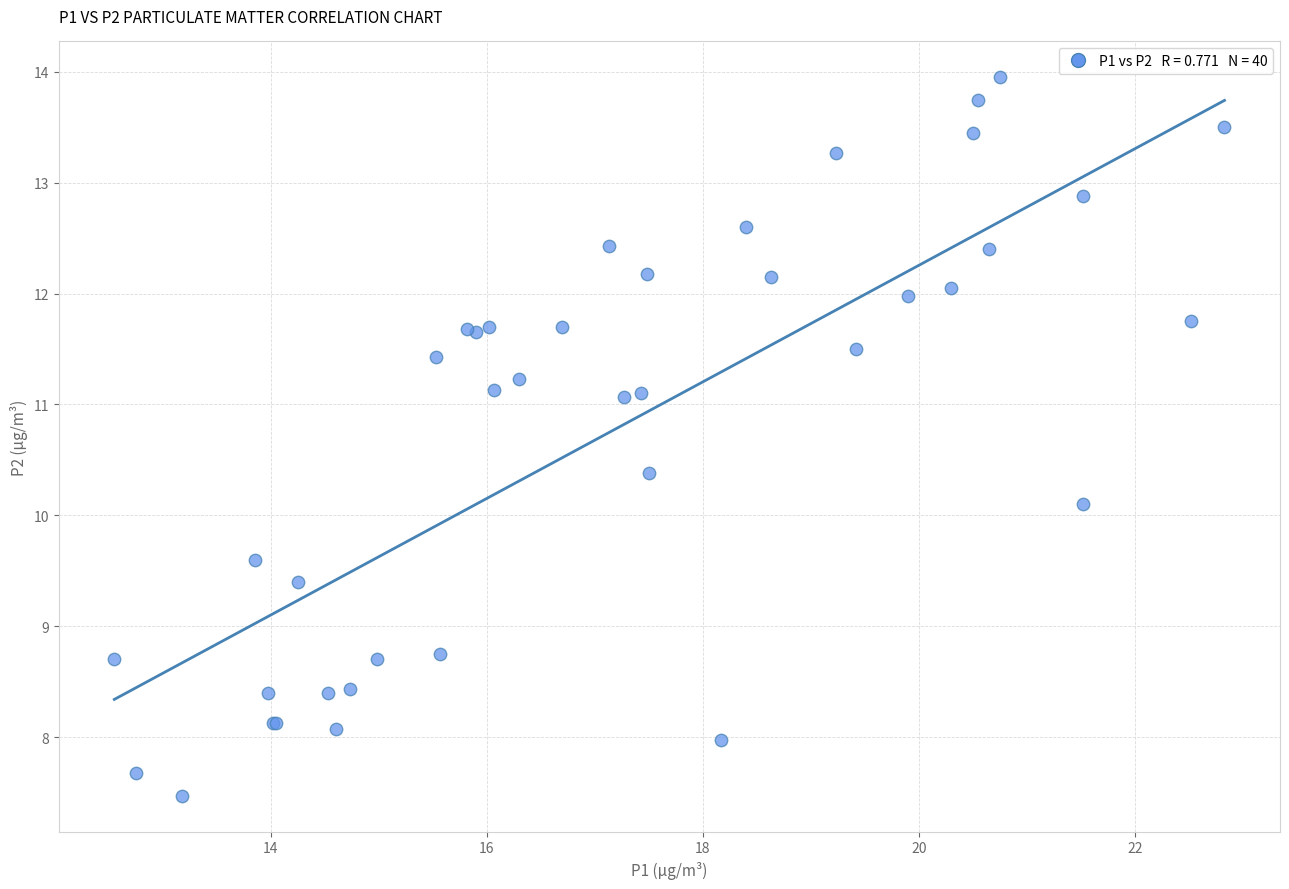

What Y value in the scatter plot is closest to 10?

10.1